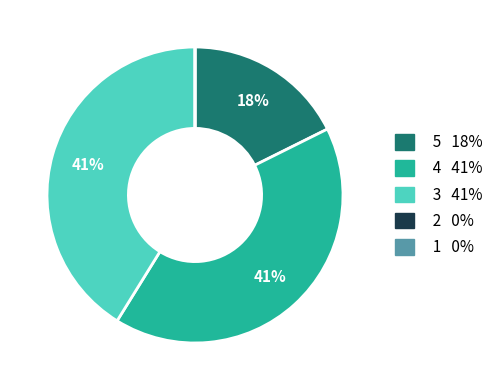

Is there a majority slice in this chart?

No